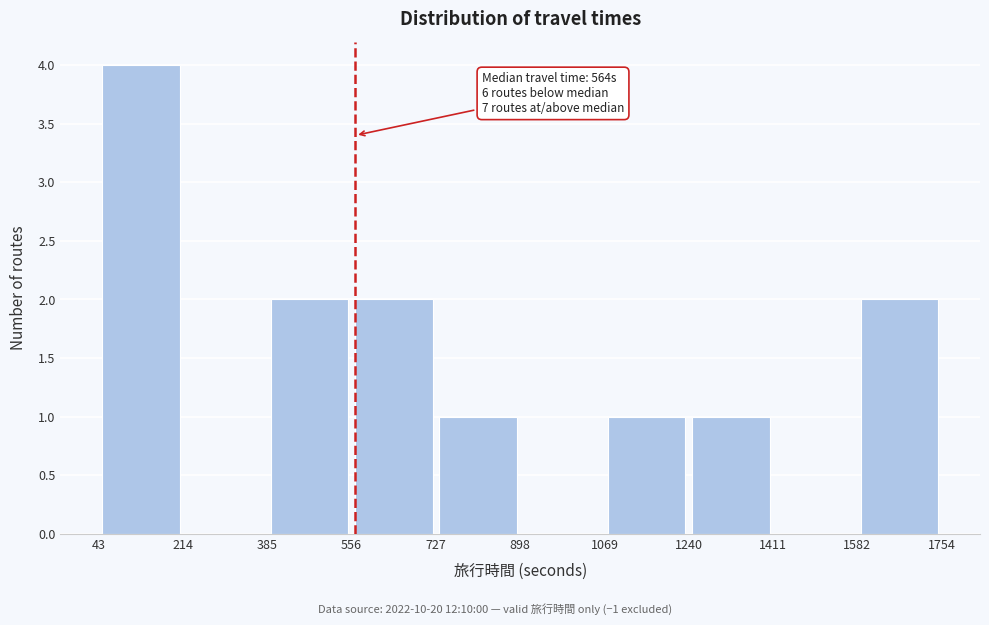

Which range on the x-axis has the tallest bar?

43 to 214